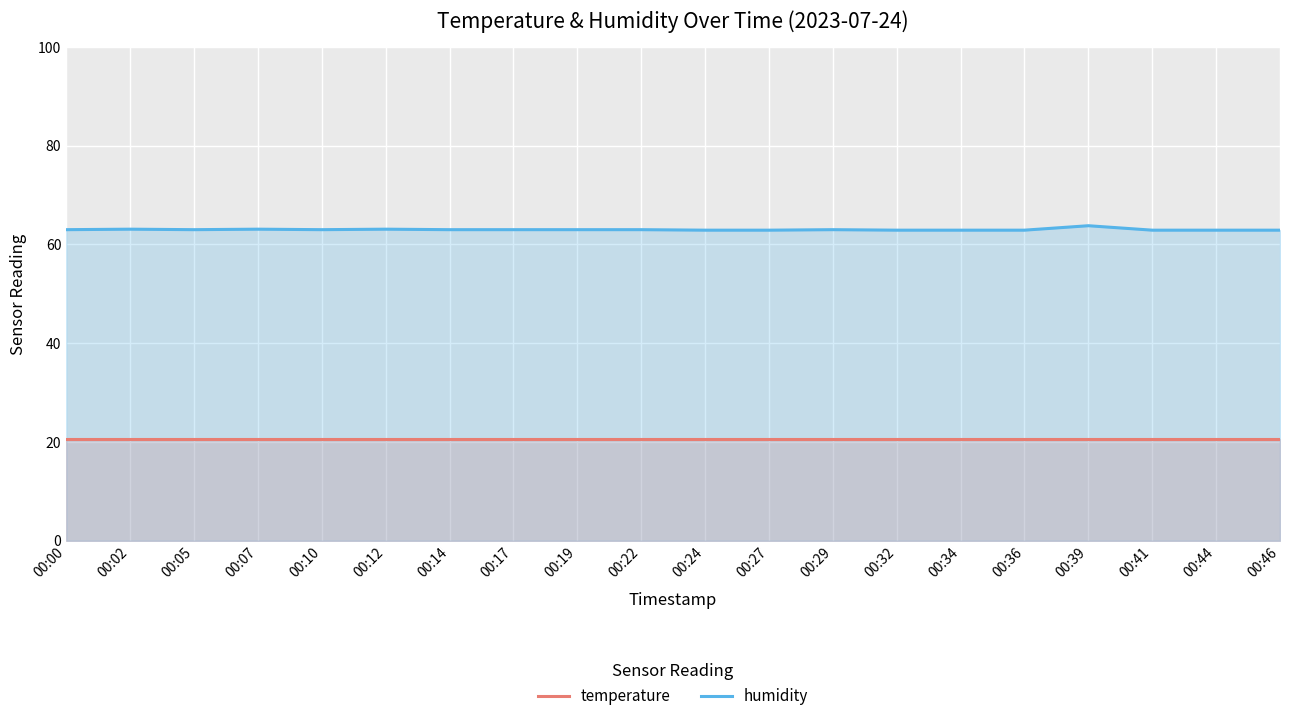

What is the approximate value of temperature at 00:07?

20.7